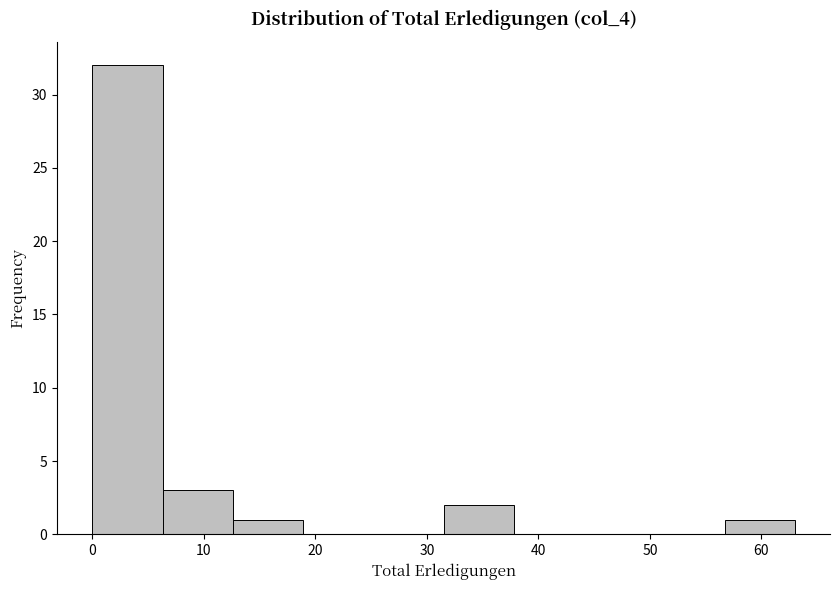

Reading left to right, transcribe this chart: for each bar, give the range it covers on the x-axis and its height. Neither the bar edges nor the heights are printed on the chart, so give them approximately, as read against the axes.

0.0 to 6.3: 32
6.3 to 12.6: 3
12.6 to 18.9: 1
18.9 to 25.2: 0
25.2 to 31.5: 0
31.5 to 37.8: 2
37.8 to 44.1: 0
44.1 to 50.4: 0
50.4 to 56.7: 0
56.7 to 63.0: 1